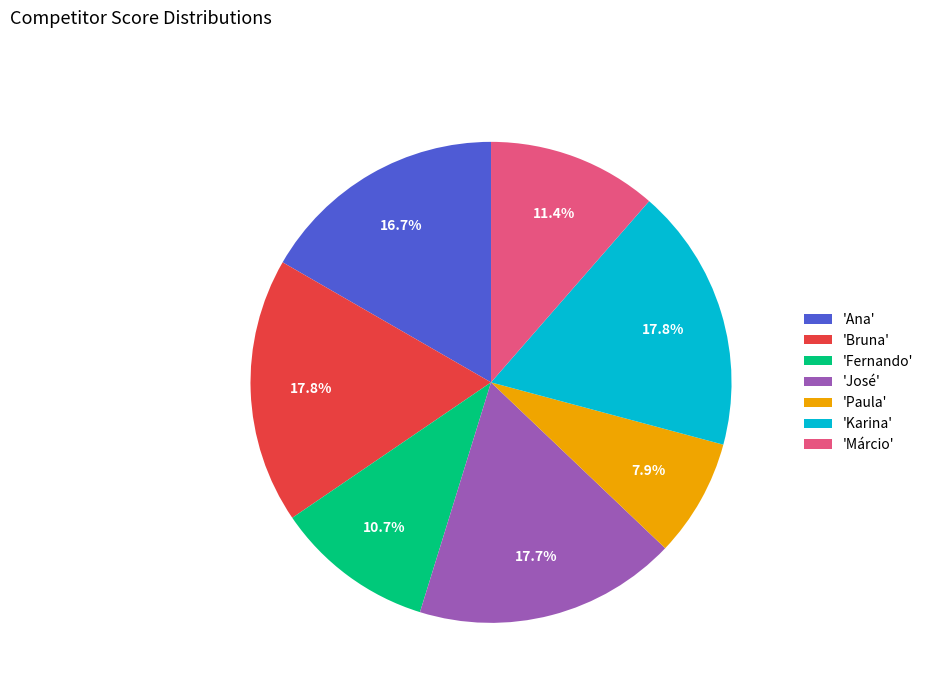

Count the number of slices in the pie.

7